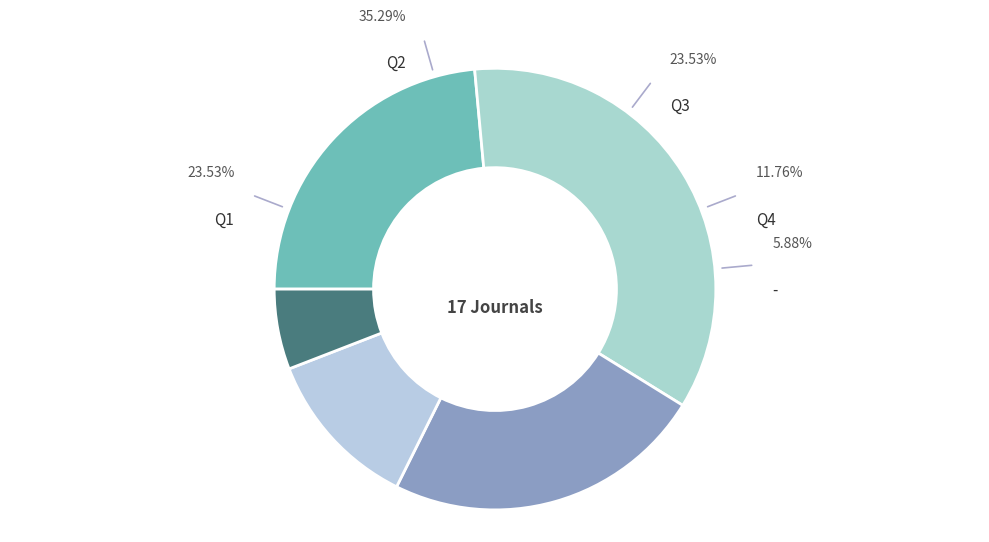

To the nearest percent, what portion does Q1 represent?

24%